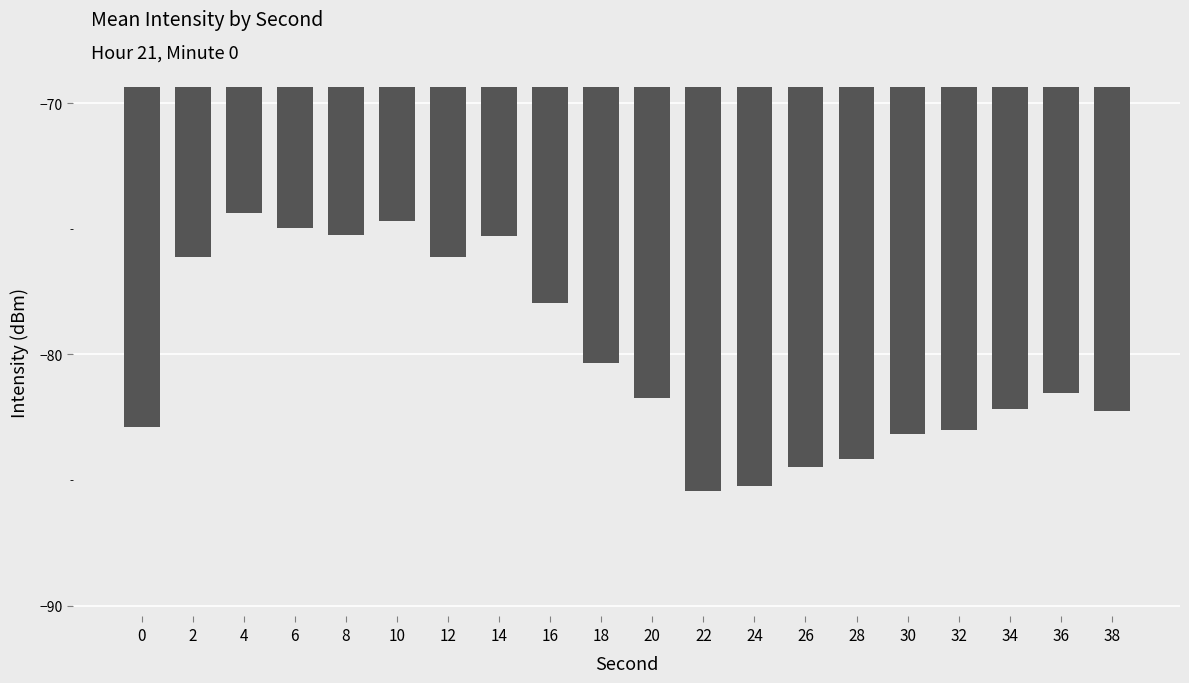

At which category does the chart reach its peak across all series?

4